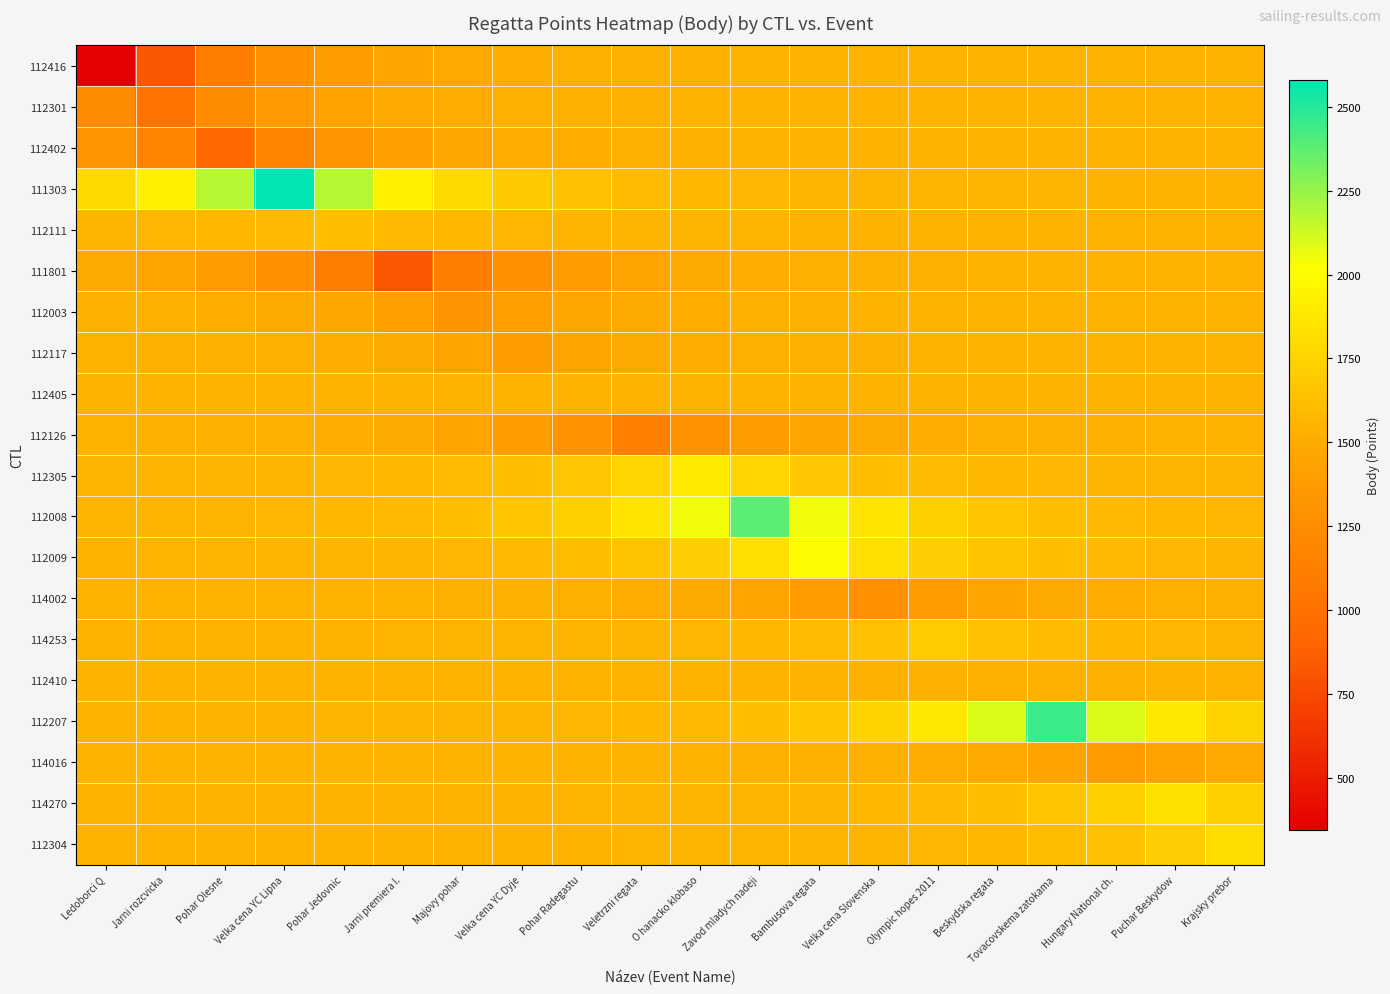

Between Velka cena YC Lipna and Ledoborci Q, which is larger?

Velka cena YC Lipna